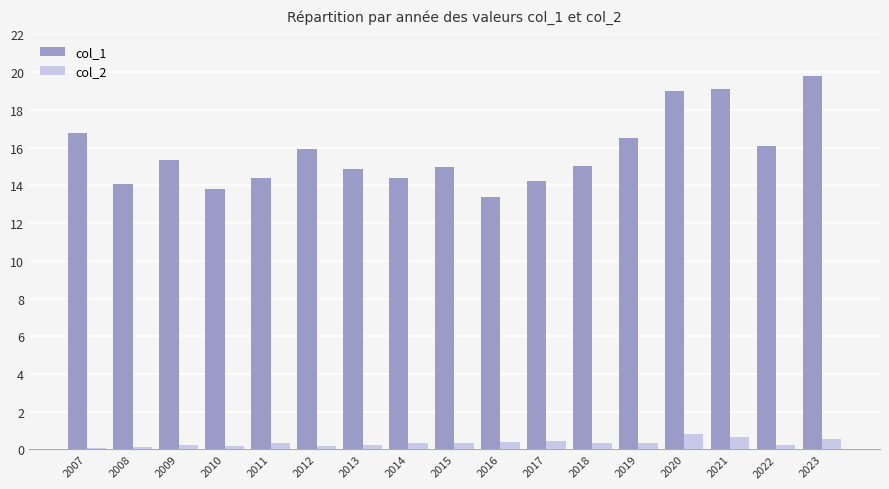

Are the bars horizontal?

No